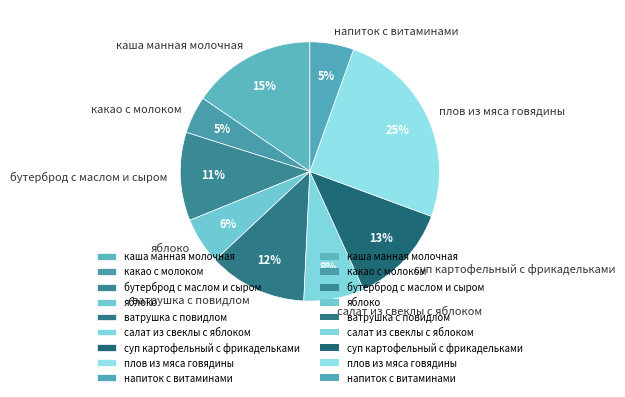

Is it true that салат из свеклы с яблоком is 1% of the pie?

False